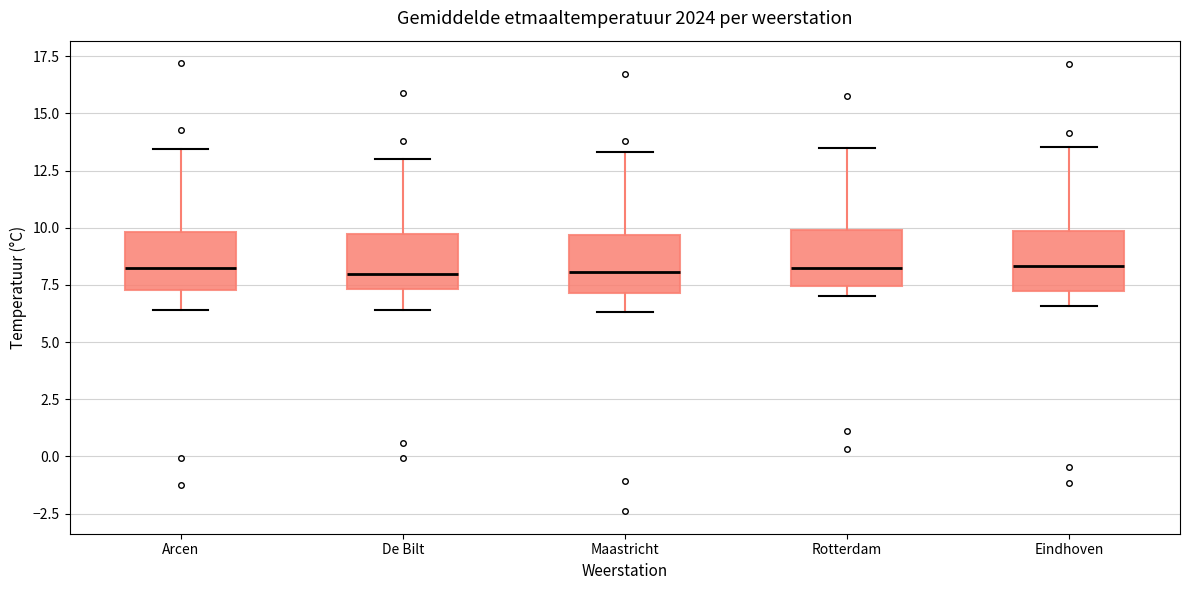

Where does the upper whisker of the box for De Bilt end on the y-axis? The values are not printed on the chart, so give them approximately, as read against the axis.

13.0